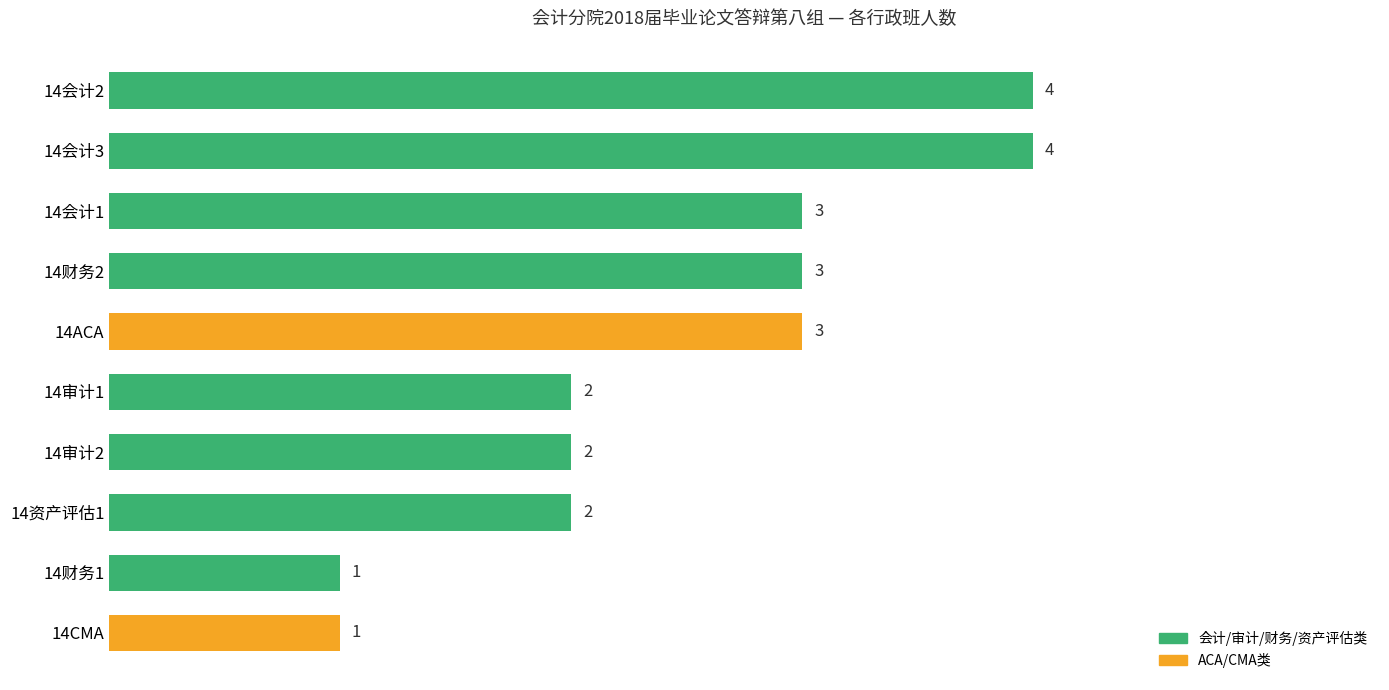

What is the difference between the second highest and minimum values?

3